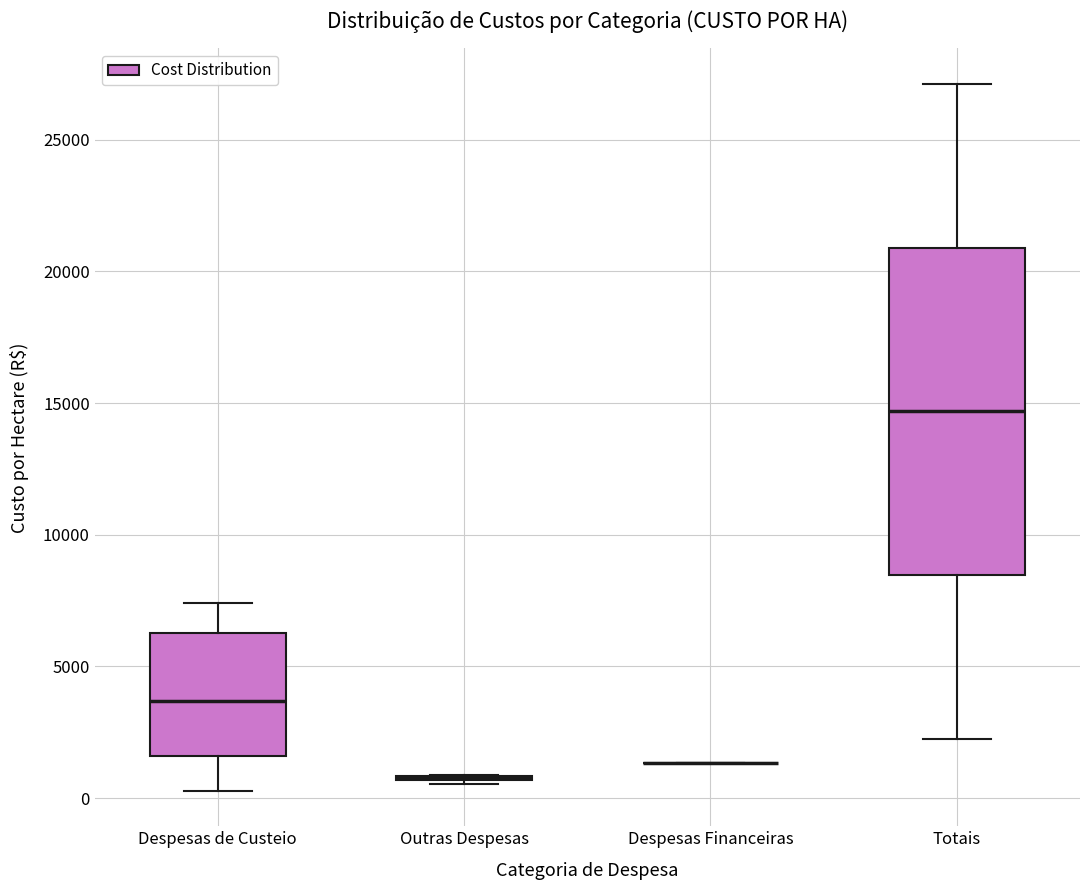

Reading left to right, read every box against the y-axis: the position of its median line, the range the box covers, and the ends of its whiskers. The values are not printed on the chart, so give them approximately, as read against the axis.

Despesas de Custeio: median 3500, box 1500 to 6500, whiskers 500 to 7500
Outras Despesas: box collapsed to a line at 1000, whiskers 500 to 1000
Despesas Financeiras: box collapsed to a line at 1500, whiskers 1500 to 1500
Totais: median 14500, box 8500 to 21000, whiskers 2000 to 27000